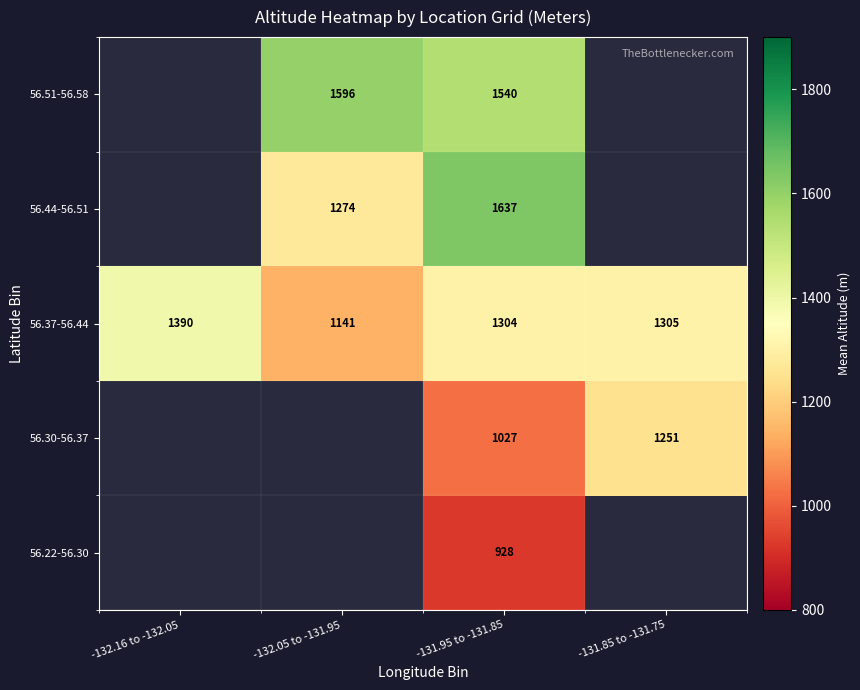

At which label does 56.37-56.44 reach its minimum?

-132.05 to -131.95